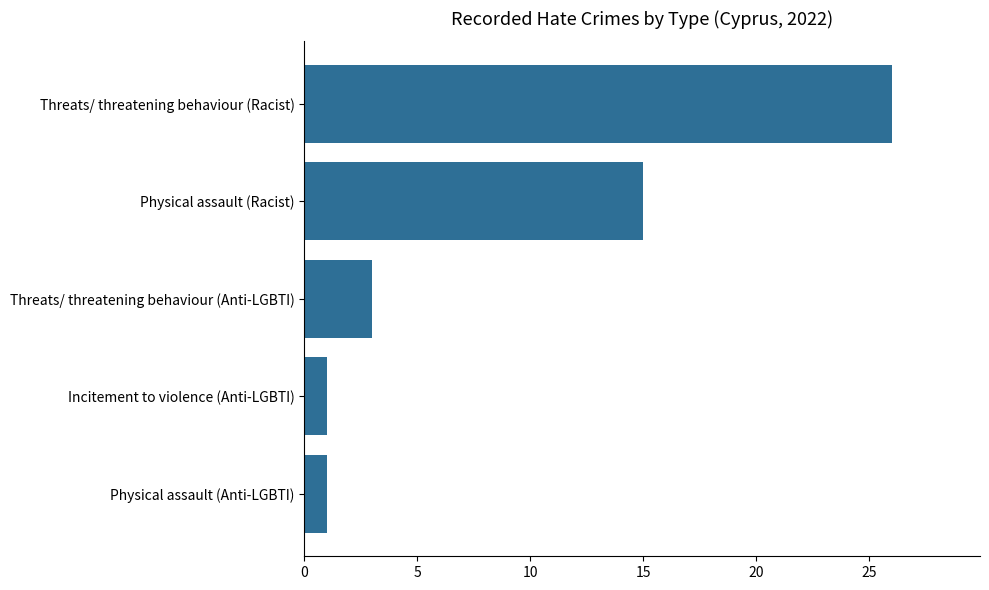

The chart shows a value of 1 at Physical assault (Anti-LGBTI). True or false?

True